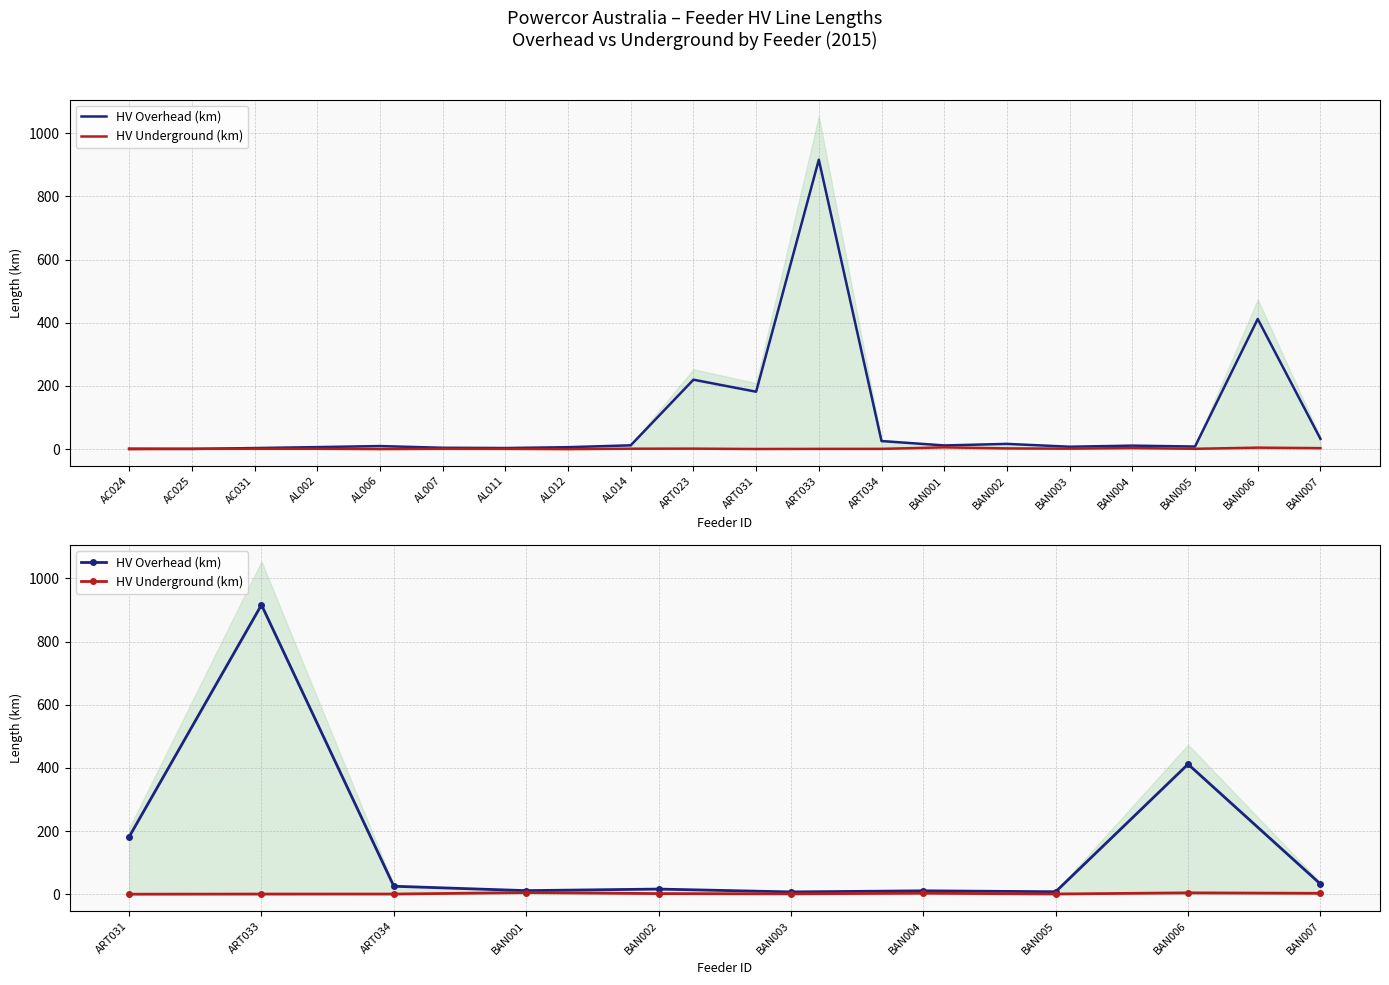

How many interior local peaks does the HV Overhead (km) series have?

4